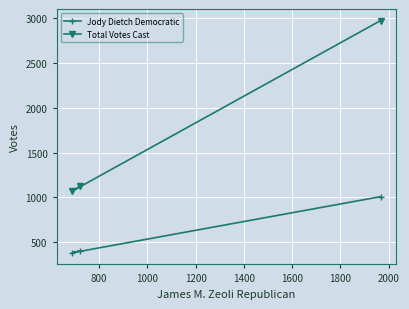

List the series in order of their peak value, highest first.

Total Votes Cast, Jody Dietch Democratic